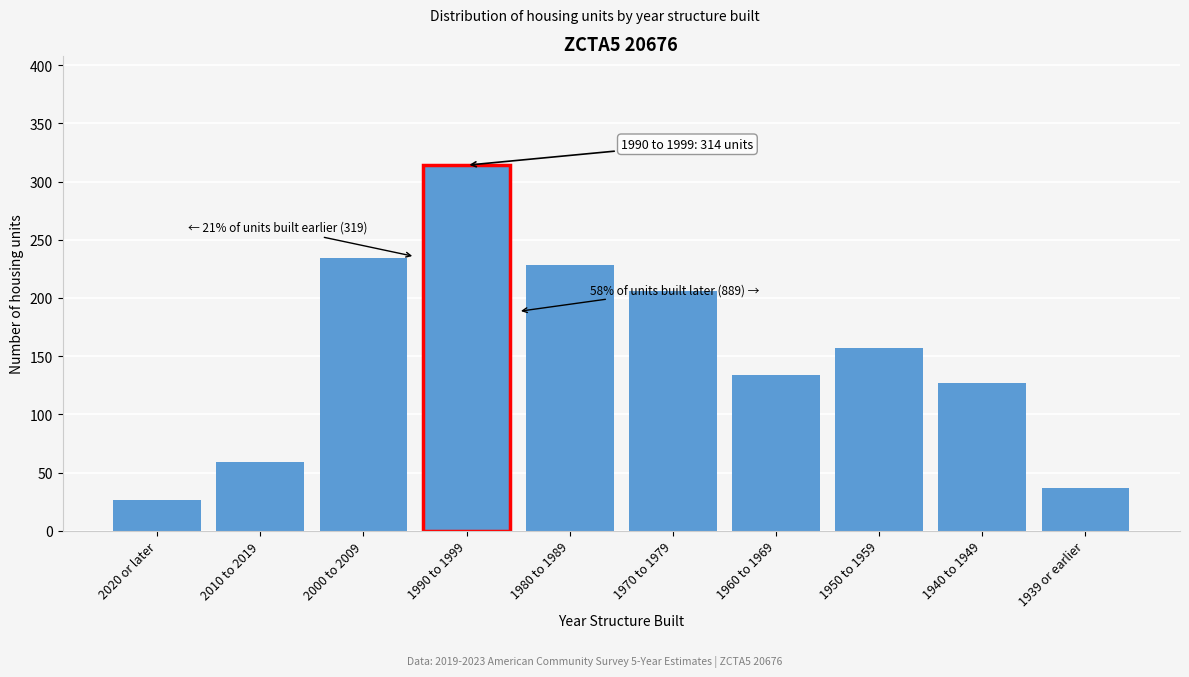

Reading left to right, extract all data points from this chart.

26	59	234	314	228	206	134	157	127	37